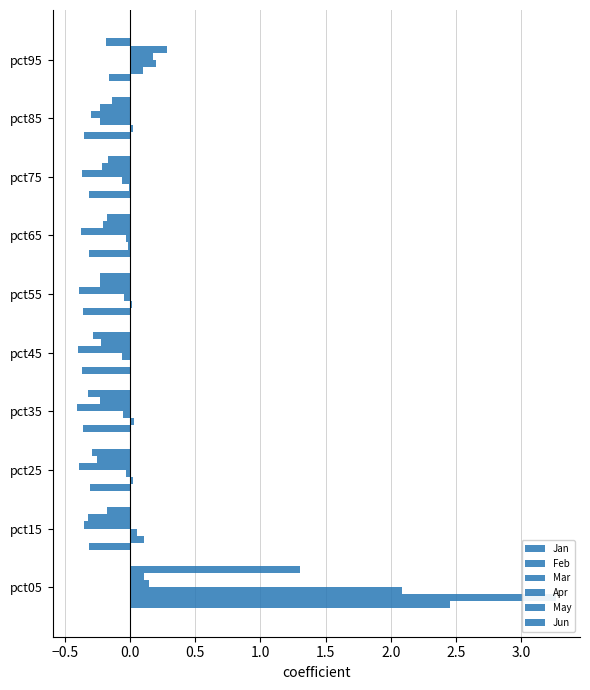

Reading right to left, extract all data points from this chart.

Jan: -0.2	-0.4	-0.3	-0.3	-0.4	-0.4	-0.4	-0.3	-0.3	2.5
Feb: 0.1	0.0	-0.0	-0.0	0.0	-0.0	0.0	0.0	0.1	3.3
Mar: 0.2	-0.2	-0.1	-0.0	-0.1	-0.1	-0.1	-0.0	0.1	2.1
Apr: 0.2	-0.3	-0.4	-0.4	-0.4	-0.4	-0.4	-0.4	-0.4	0.1
May: 0.3	-0.2	-0.2	-0.2	-0.2	-0.2	-0.2	-0.3	-0.3	0.1
Jun: -0.2	-0.1	-0.2	-0.2	-0.2	-0.3	-0.3	-0.3	-0.2	1.3